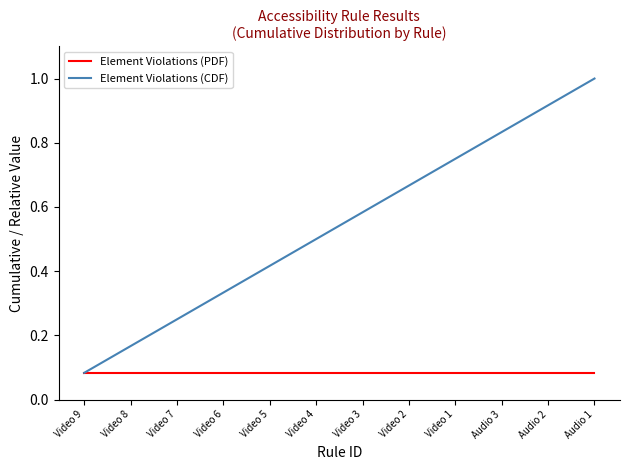

Which series has the largest total across all categories?

Element Violations (CDF)